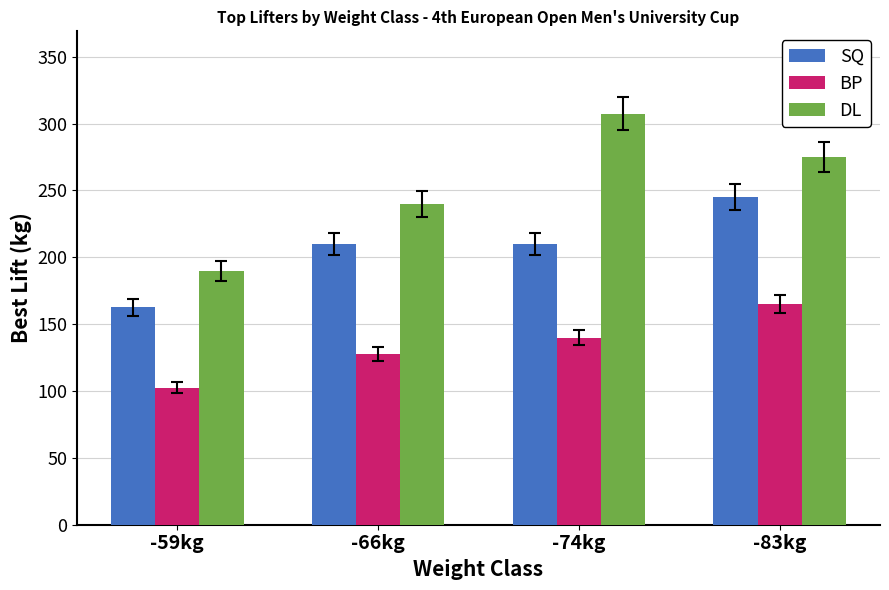

Which series changed the most between -59kg and -66kg?

DL